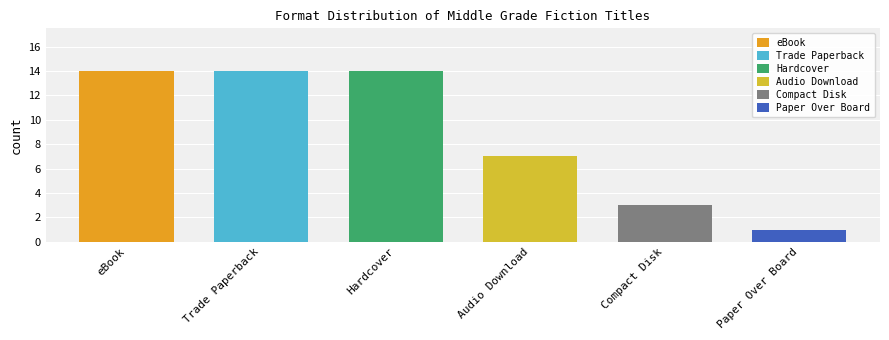

Between Audio Download and eBook, which is larger?

eBook